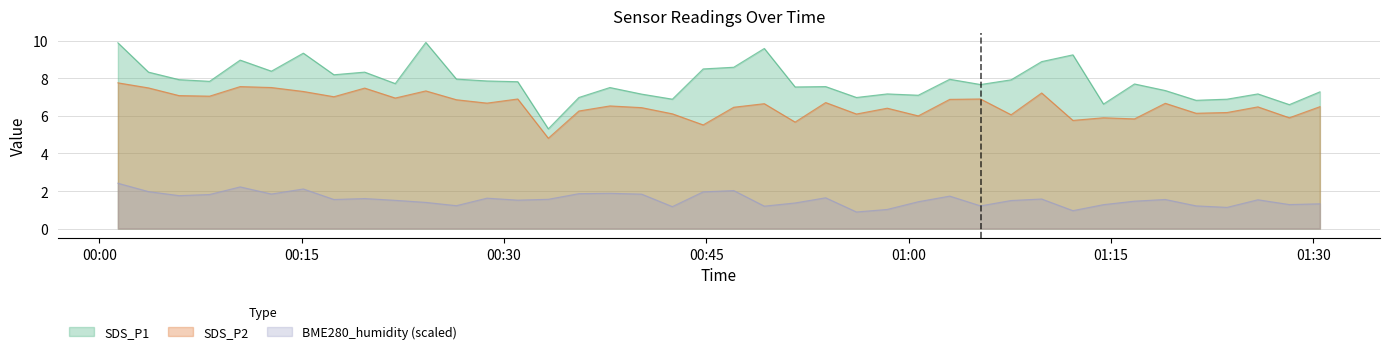

List the labels in order of SDS_P1 value, smallest first.

2020/12/17 00:33:17, 2020/12/17 01:28:14, 2020/12/17 01:14:27, 2020/12/17 01:21:19, 2020/12/17 00:42:29, 2020/12/17 01:23:37, 2020/12/17 00:35:33, 2020/12/17 00:56:08, 2020/12/17 01:00:43, 2020/12/17 00:40:12, 2020/12/17 00:58:25, 2020/12/17 01:25:54, 2020/12/17 01:30:30, 2020/12/17 01:19:02, 2020/12/17 00:37:51, 2020/12/17 00:51:35, 2020/12/17 00:53:51, 2020/12/17 01:05:20, 2020/12/17 01:16:45, 2020/12/17 00:21:56, 2020/12/17 00:31:01, 2020/12/17 00:08:10, 2020/12/17 00:28:44, 2020/12/17 01:07:36, 2020/12/17 00:05:54, 2020/12/17 01:03:03, 2020/12/17 00:26:28, 2020/12/17 00:17:23, 2020/12/17 00:03:38, 2020/12/17 00:19:40, 2020/12/17 00:12:45, 2020/12/17 00:44:46, 2020/12/17 00:47:02, 2020/12/17 01:09:52, 2020/12/17 00:10:26, 2020/12/17 01:12:11, 2020/12/17 00:15:07, 2020/12/17 00:49:18, 2020/12/17 00:01:22, 2020/12/17 00:24:12